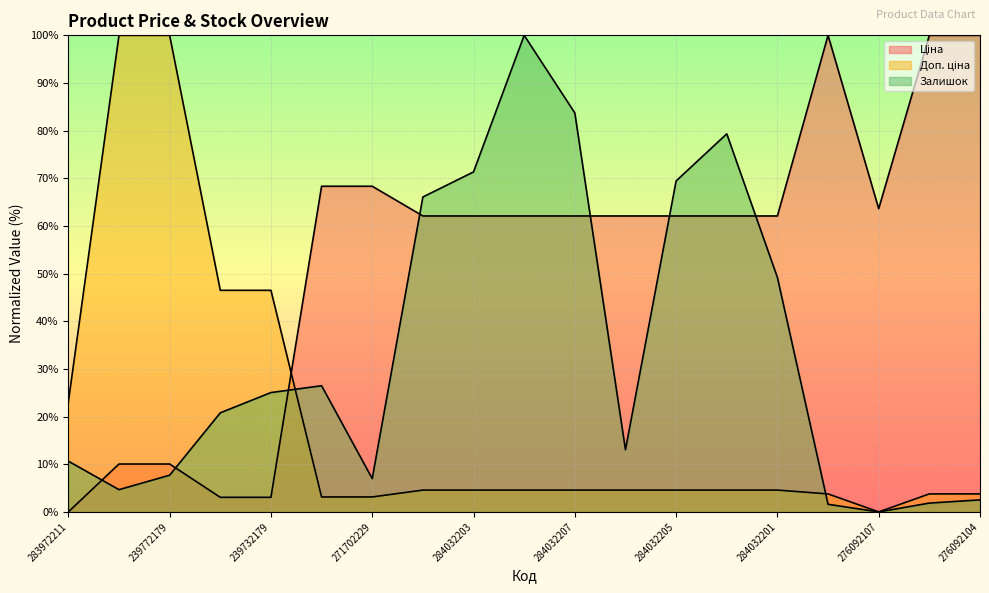

What are all the series names shown in the legend?

Ціна, Доп. ціна, Залишок